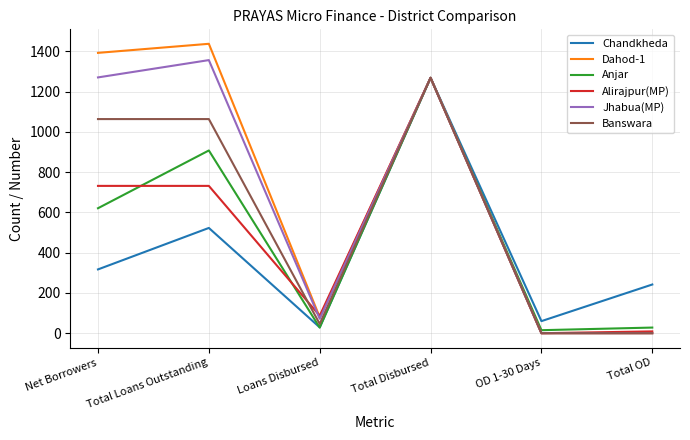

What is the maximum value for Anjar?

1269